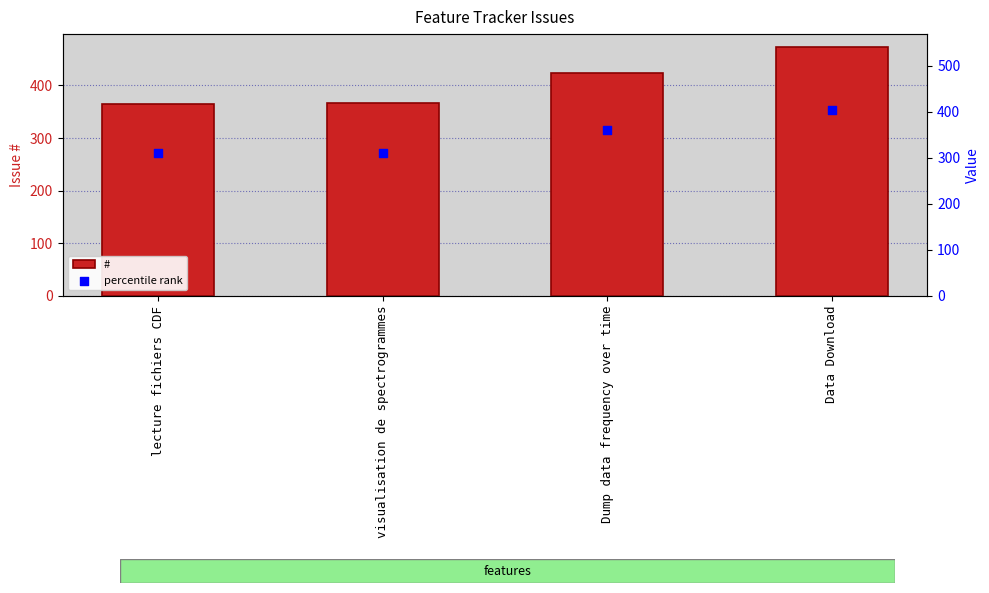

Which series has the widest spread of Y values?

#